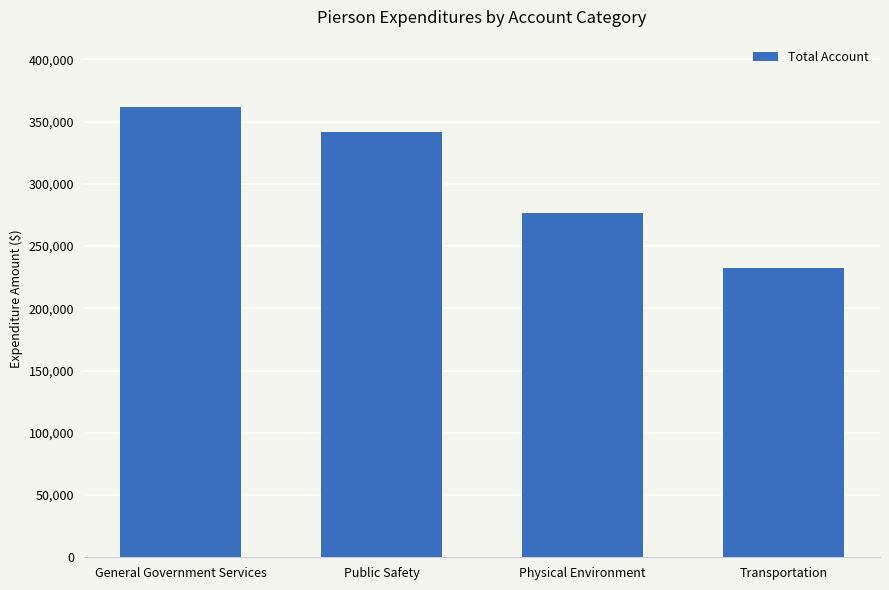

The value at Transportation is 232256. True or false?

True